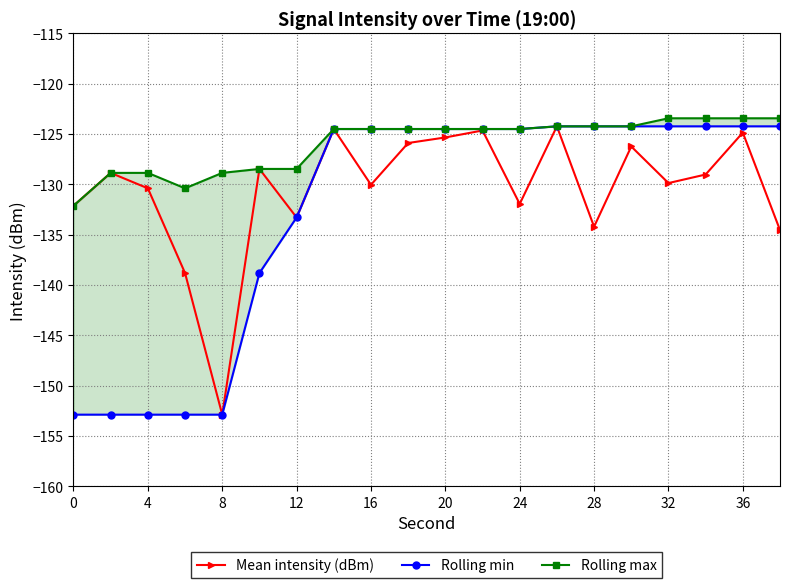

What is the maximum value for Mean intensity (dBm)?

-124.2